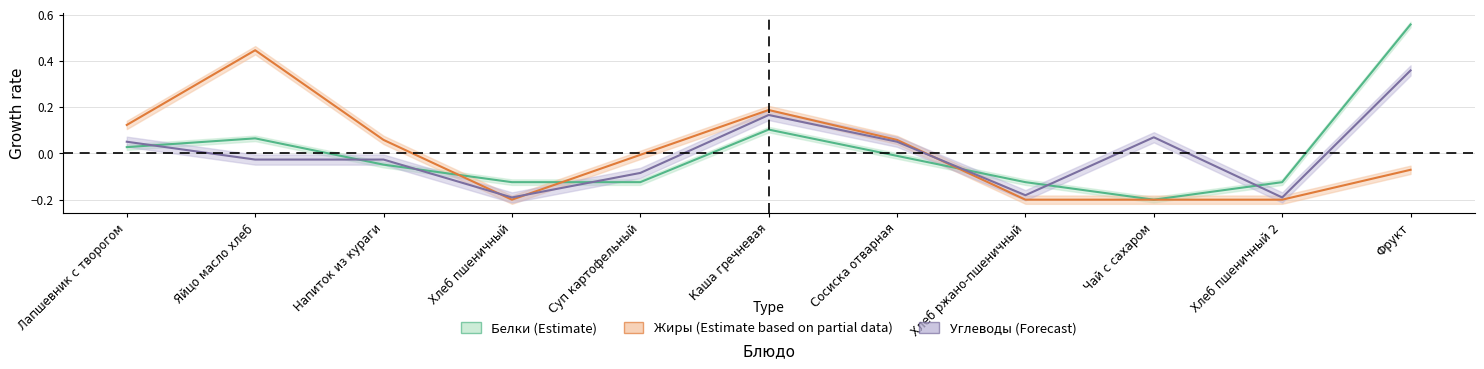

Reading left to right, list all the values displayed in this chart.

Белки: 0.0	0.1	-0.0	-0.1	-0.1	0.1	-0.0	-0.1	-0.2	-0.1	0.6
Жиры: 0.1	0.4	0.1	-0.2	-0.0	0.2	0.1	-0.2	-0.2	-0.2	-0.1
Углеводы: 0.1	-0.0	-0.0	-0.2	-0.1	0.2	0.1	-0.2	0.1	-0.2	0.4